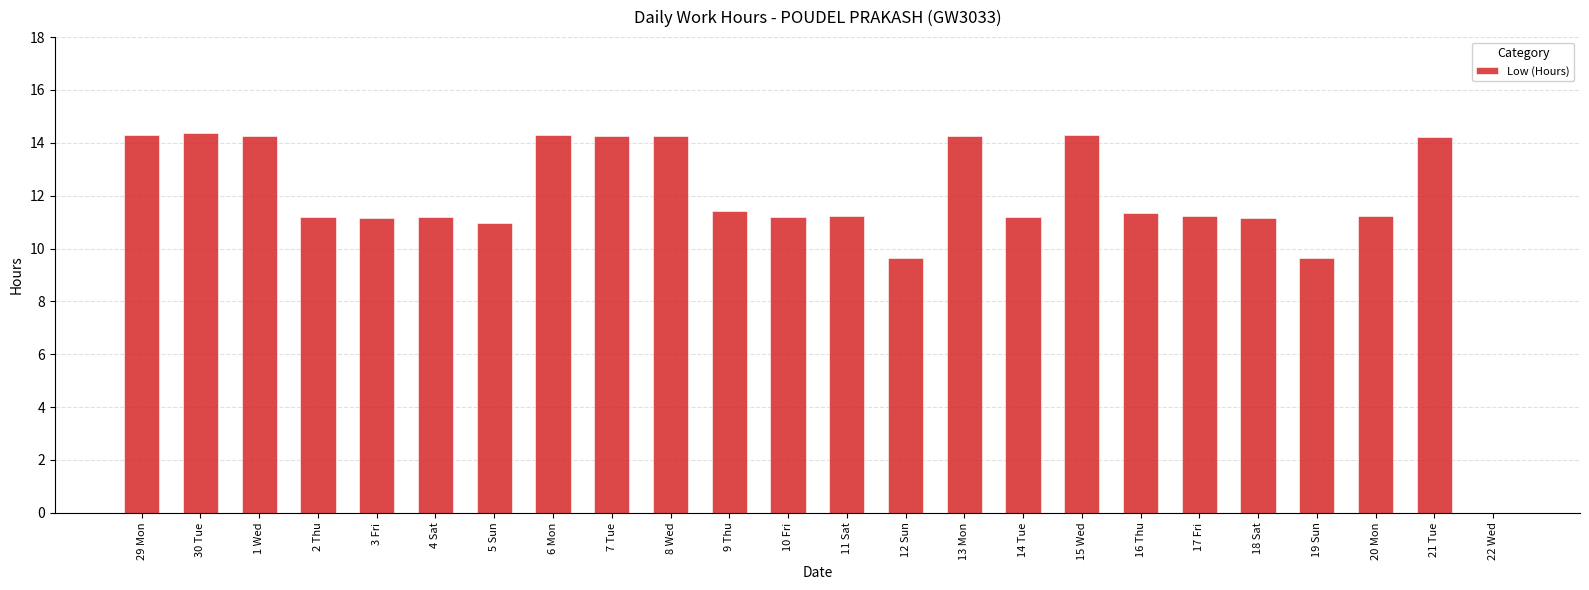

What is the change in value from 9 Thu to 19 Sun?

-1.8